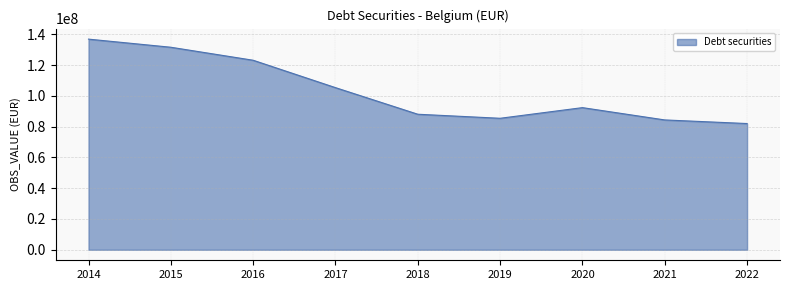

What is the average value?

103262712